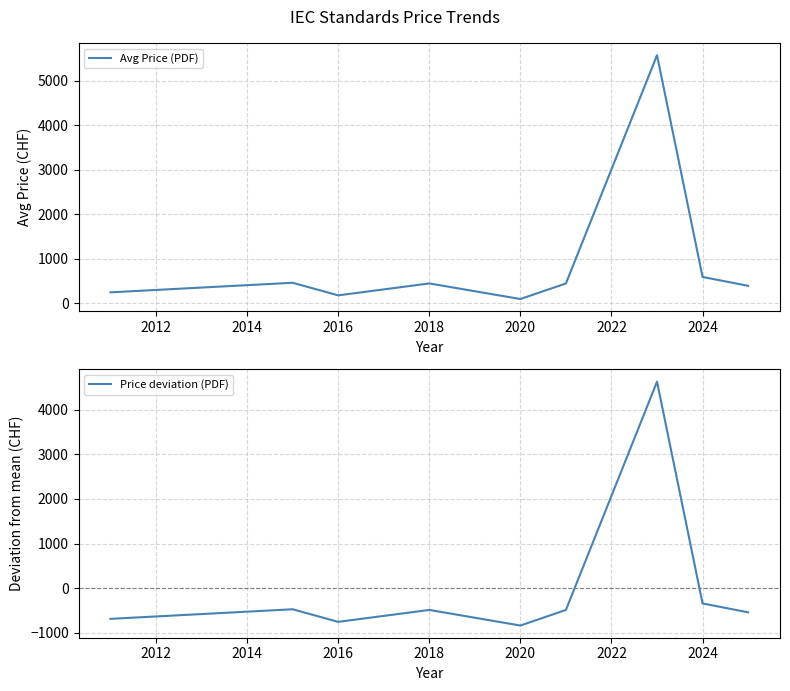

True or false: Price deviation (PDF) has a value of -974.5 at 2026.

False